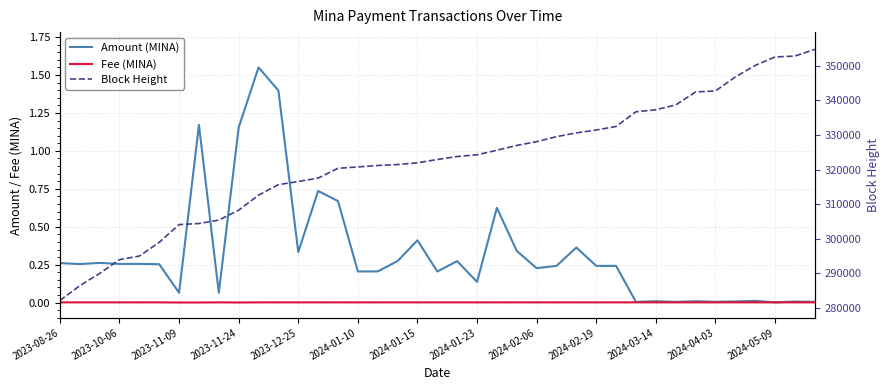

Does the chart have visible grid lines?

Yes